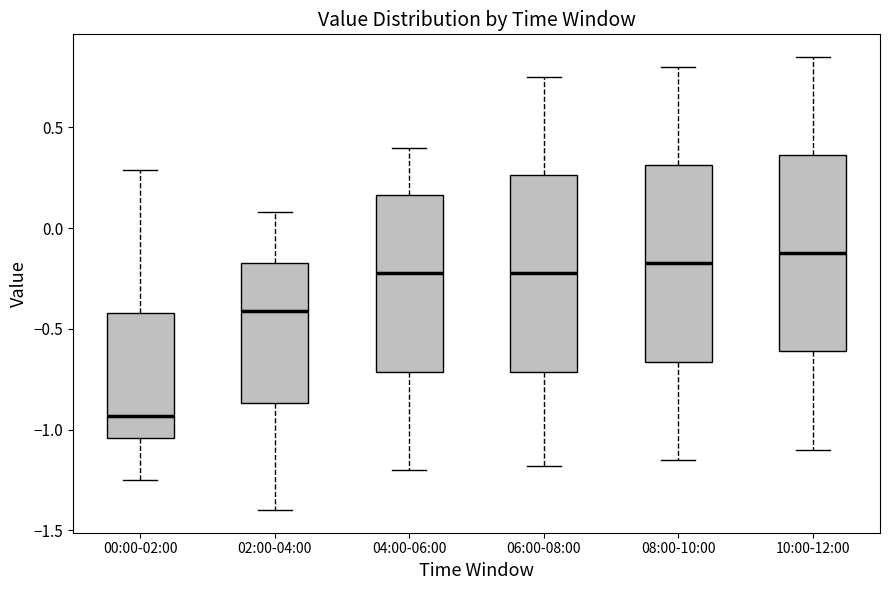

Where does the upper whisker of the box for 04:00-06:00 end on the y-axis? The values are not printed on the chart, so give them approximately, as read against the axis.

0.40